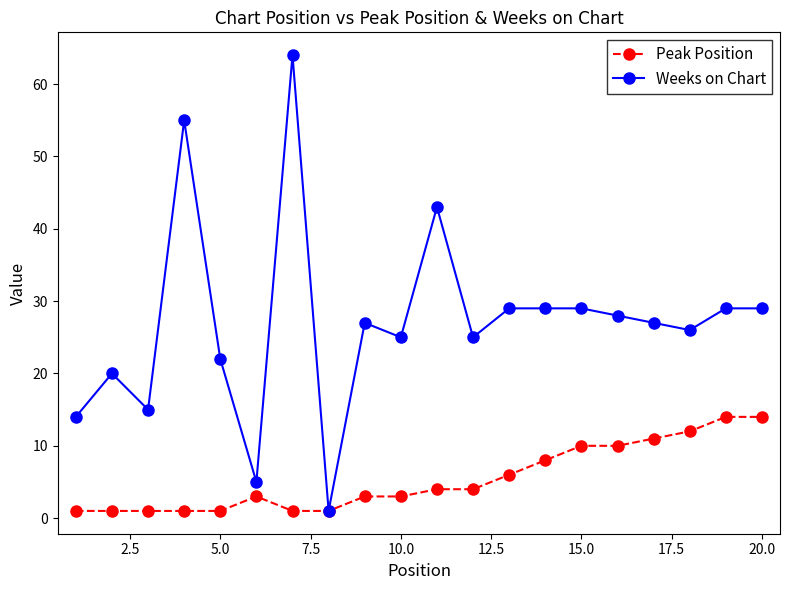

Which series has the widest spread of values?

Weeks on Chart